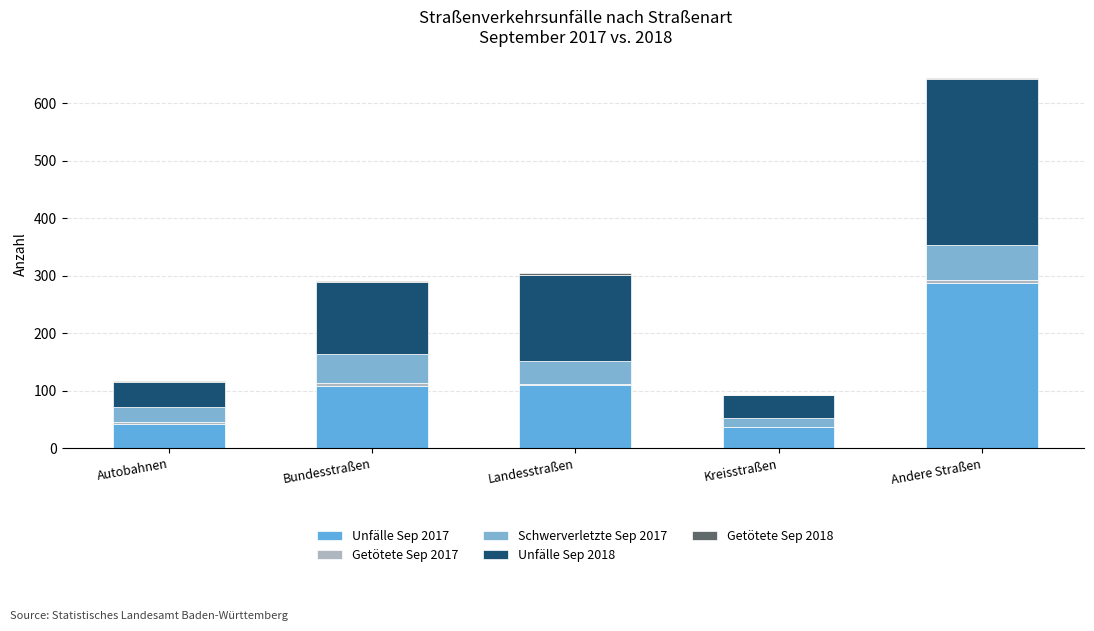

What is the label of the 2nd bar from the left?

Bundesstraßen